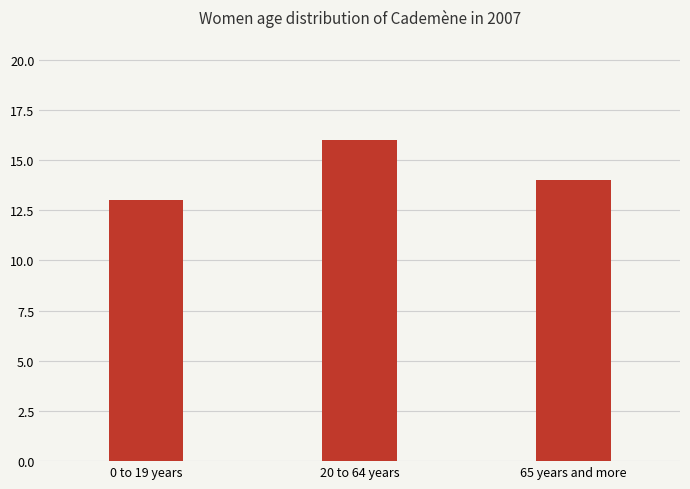

Reading left to right, list all the values displayed in this chart.

13	16	14